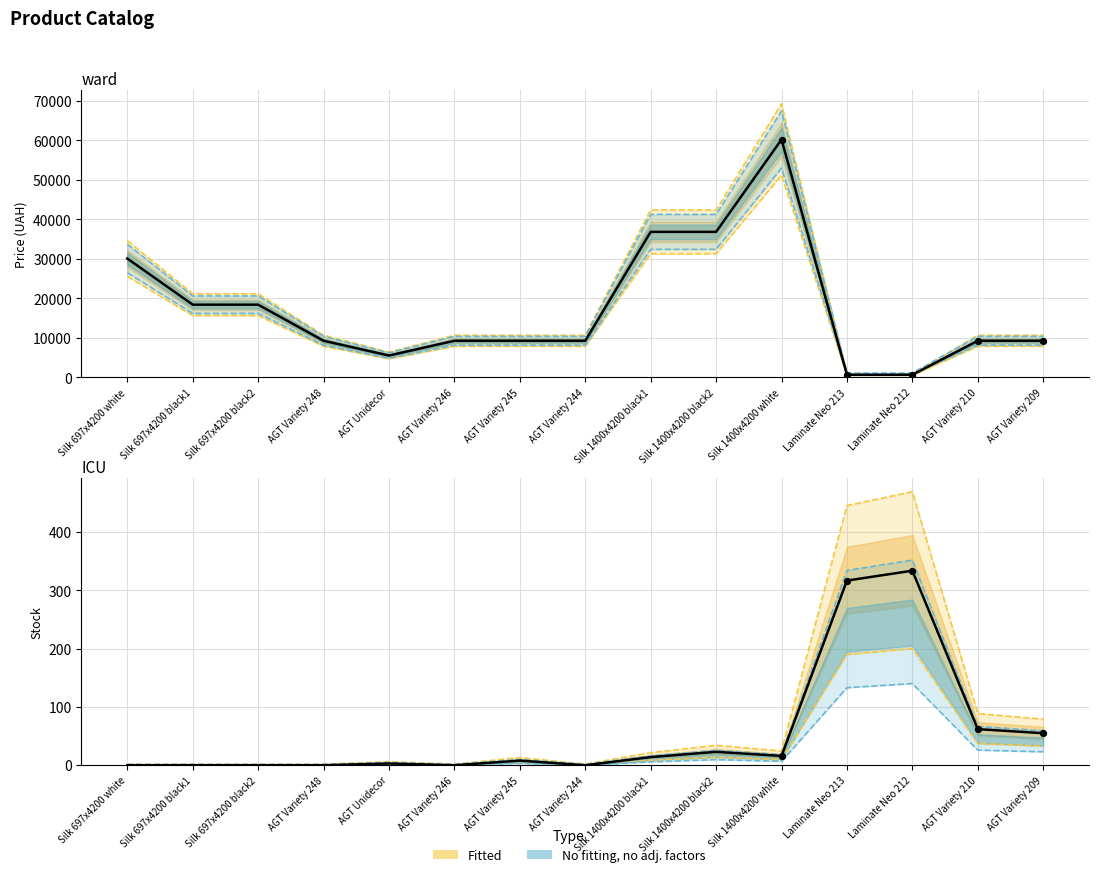

What is the total value across all series at AGT Variety 209?

9345.5